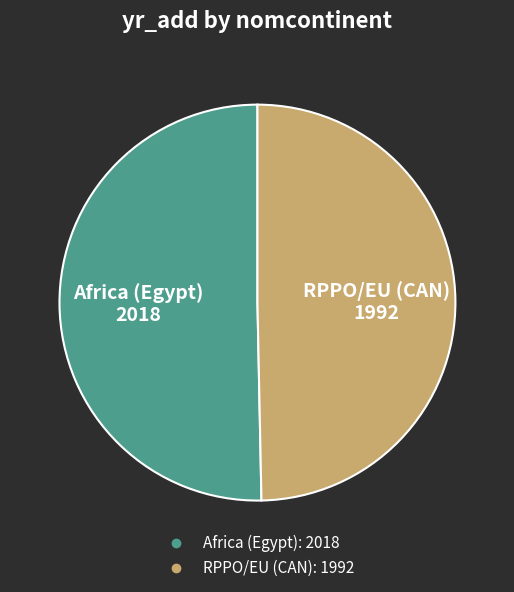

Which has a higher value, RPPO/EU (CAN) or Africa (Egypt)?

Africa (Egypt)